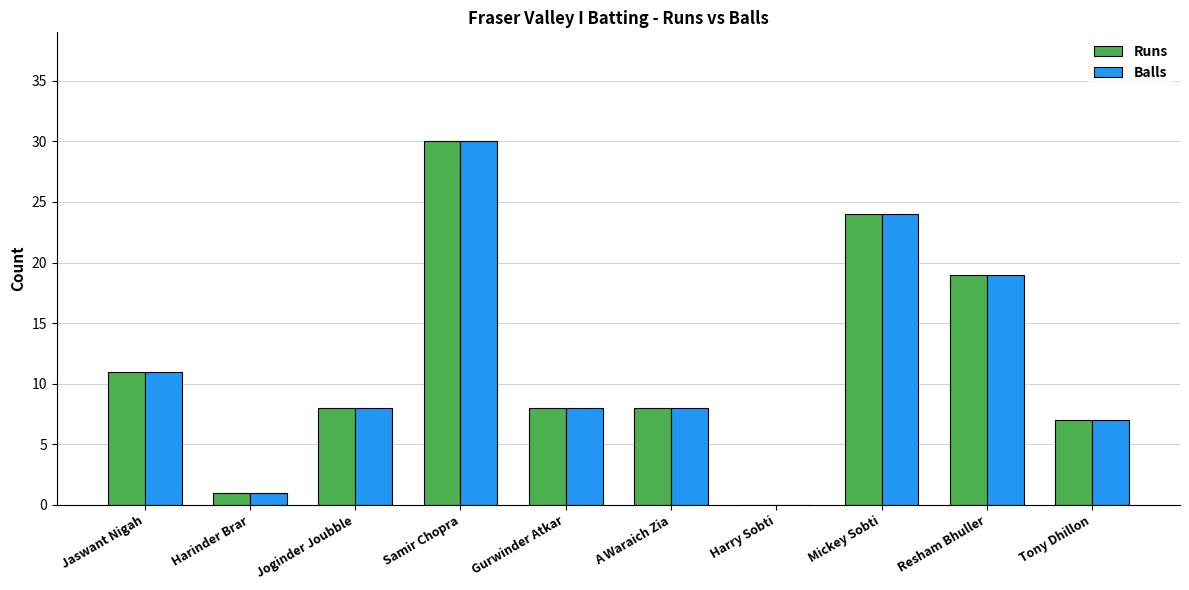

What are all the series names shown in the legend?

Runs, Balls